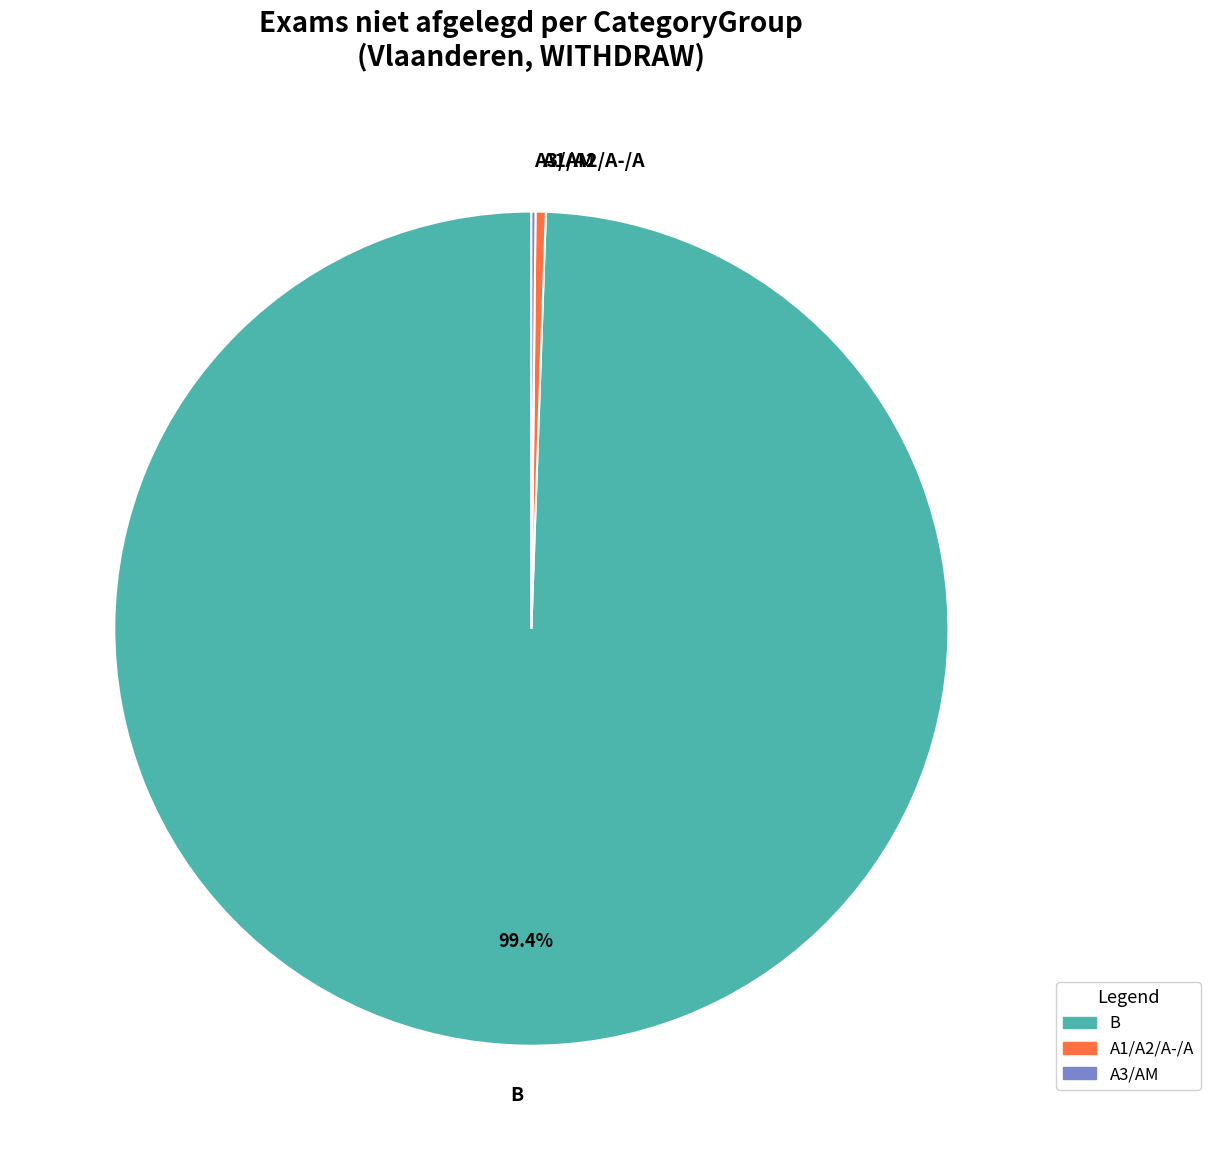

Which slice is the largest?

B